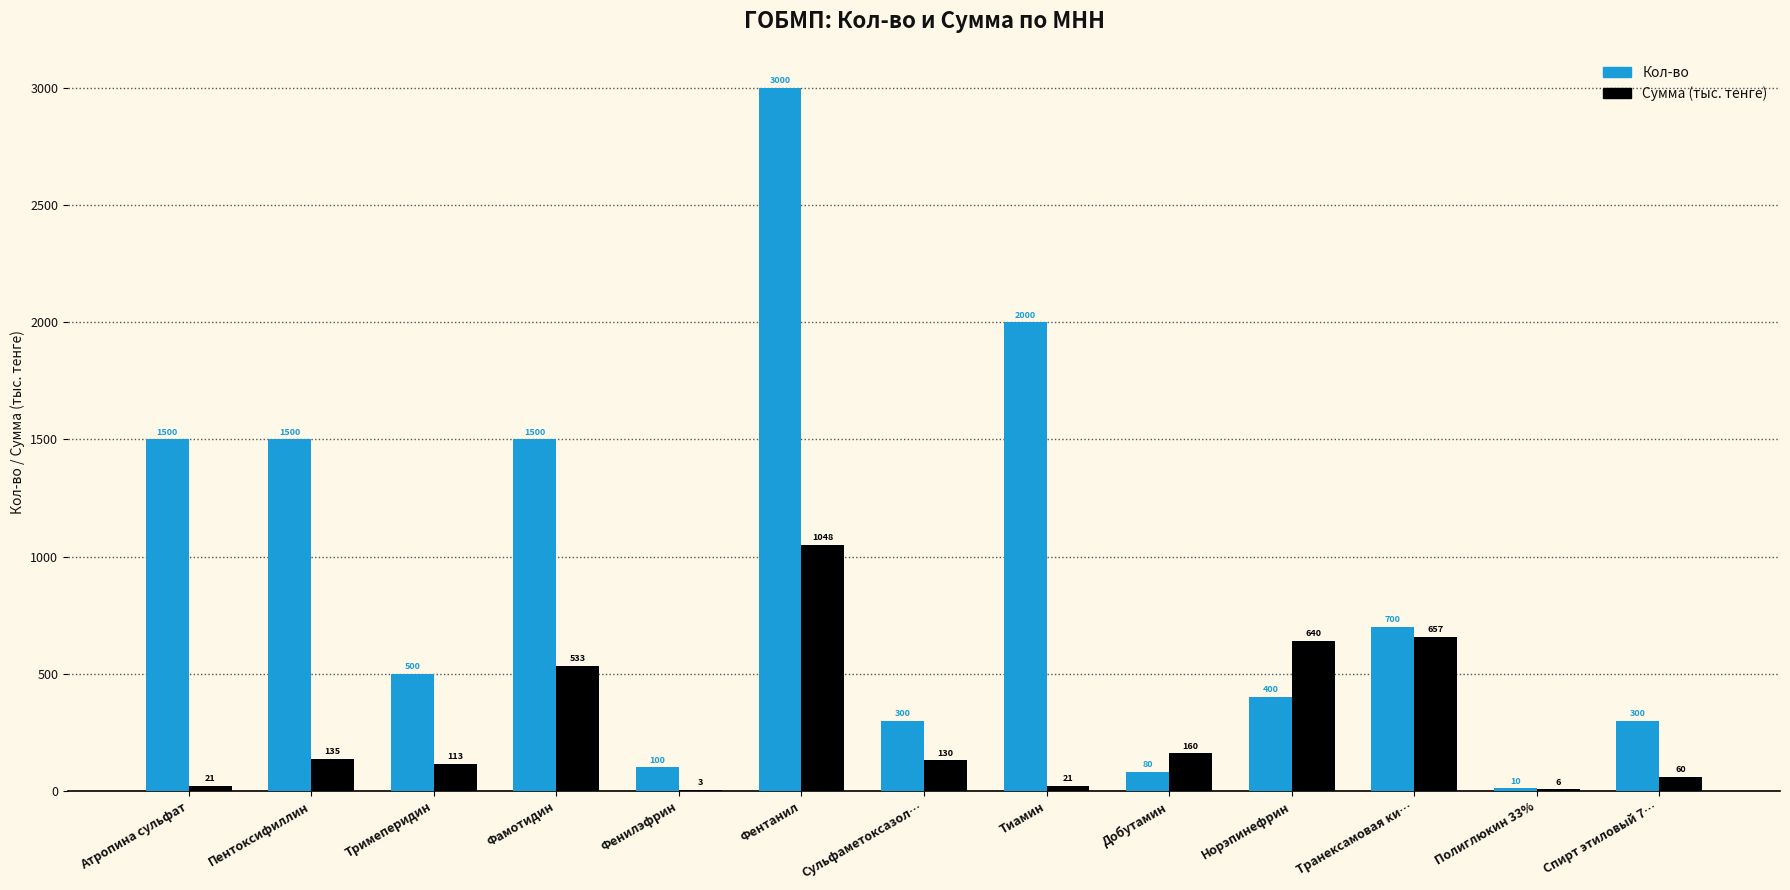

What are all the series names shown in the legend?

Кол-во, Сумма (тыс. тенге)